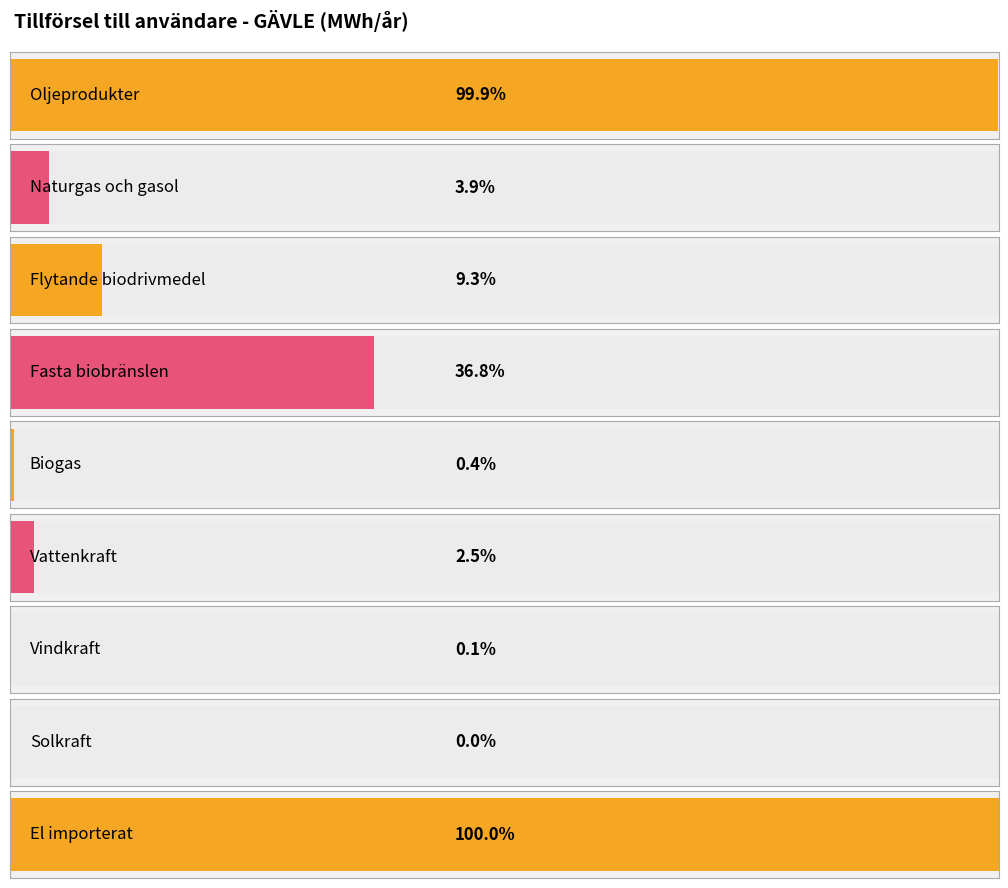

How many bars are there in total?

9